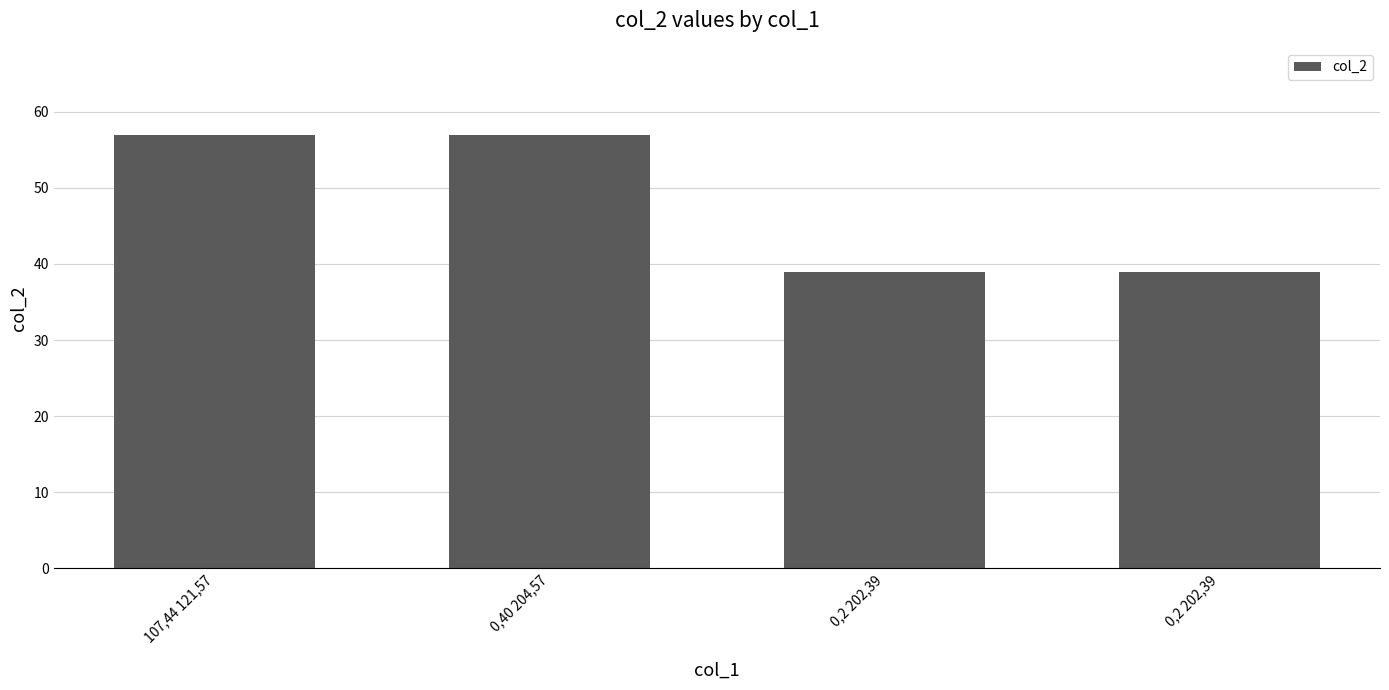

Rank the categories by value from highest to lowest.

107,44 121,57, 0,40 204,57, 0,2 202,39, 0,2 202,39